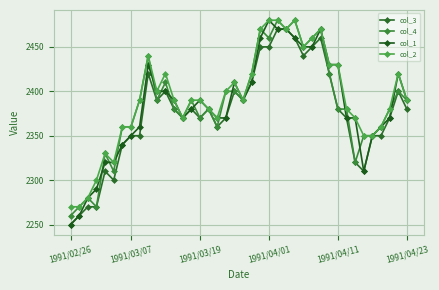

How many data points does each series have?

40